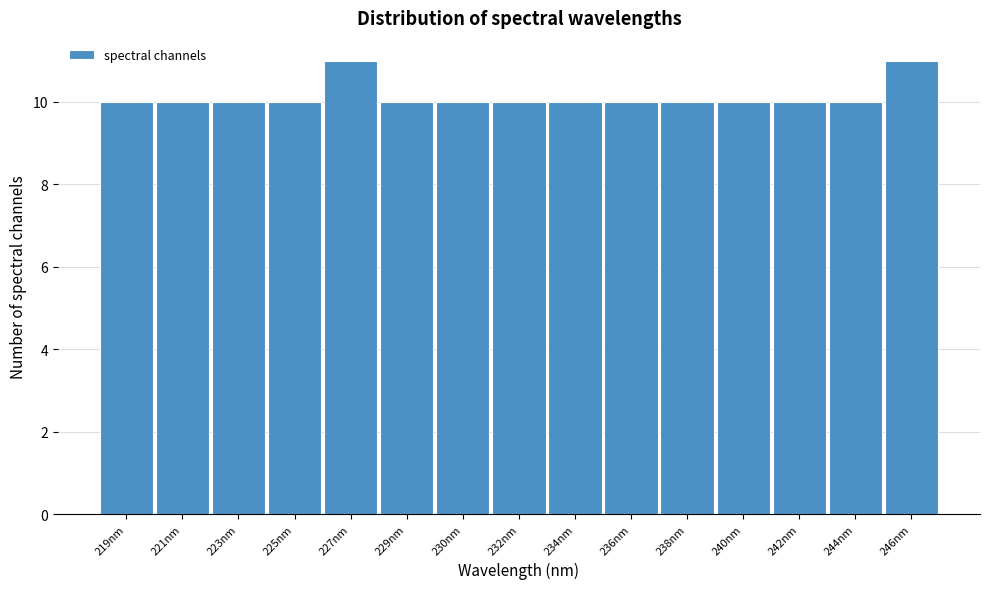

Reading left to right, what are all the values shown in this chart?

10	10	10	10	11	10	10	10	10	10	10	10	10	10	11